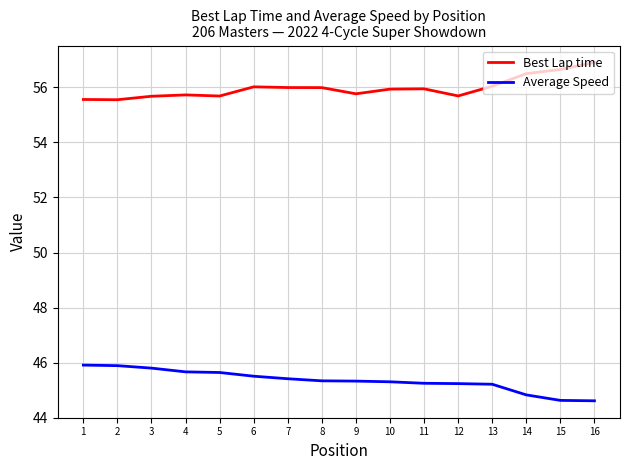

What is the difference between the Best Lap time values at 10 and 3?

0.3